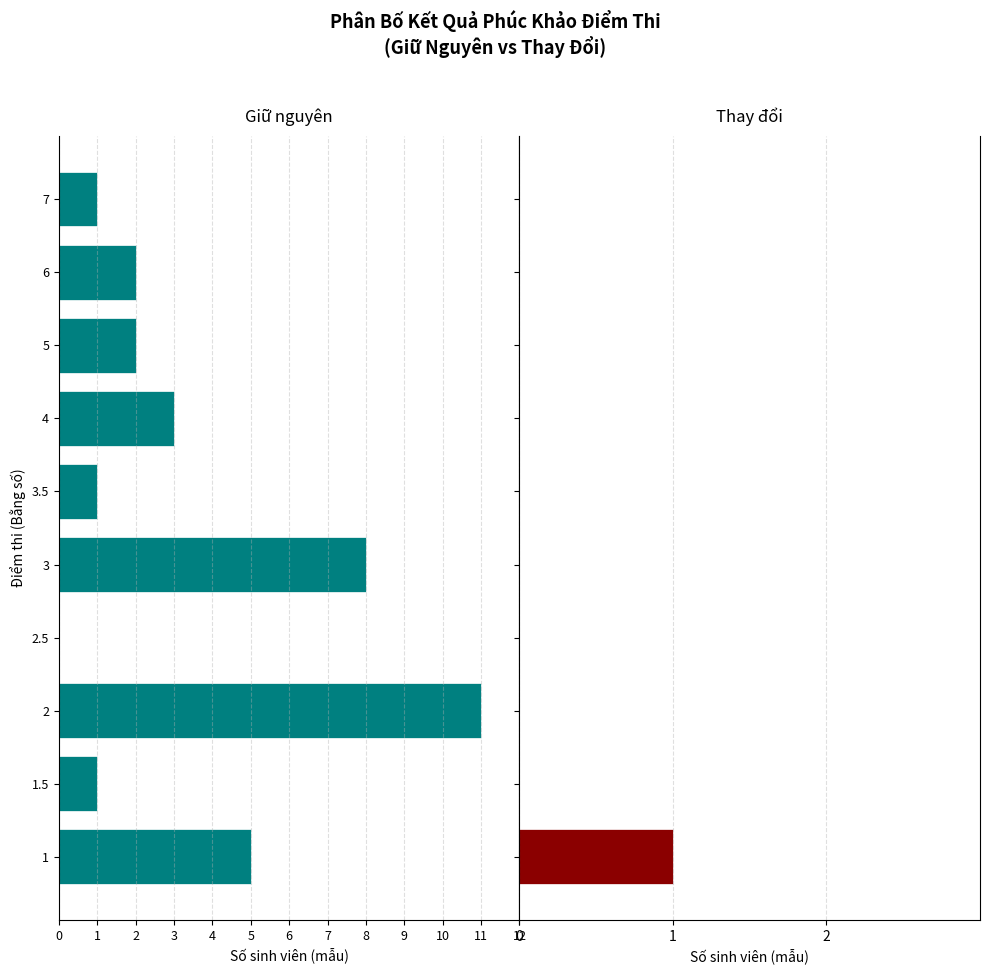

Which series has the widest spread of values?

Giữ nguyên